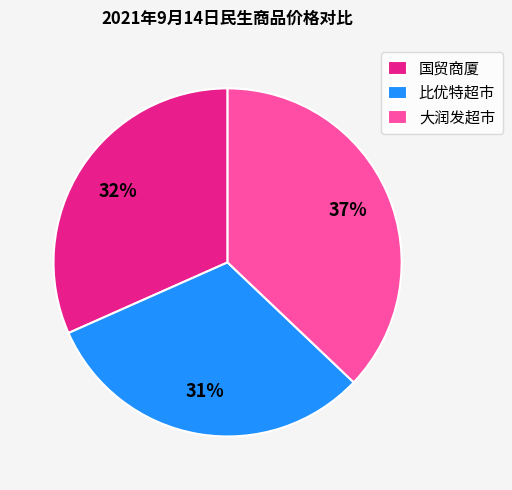

The 大润发超市 slice represents 30% of the pie. True or false?

False